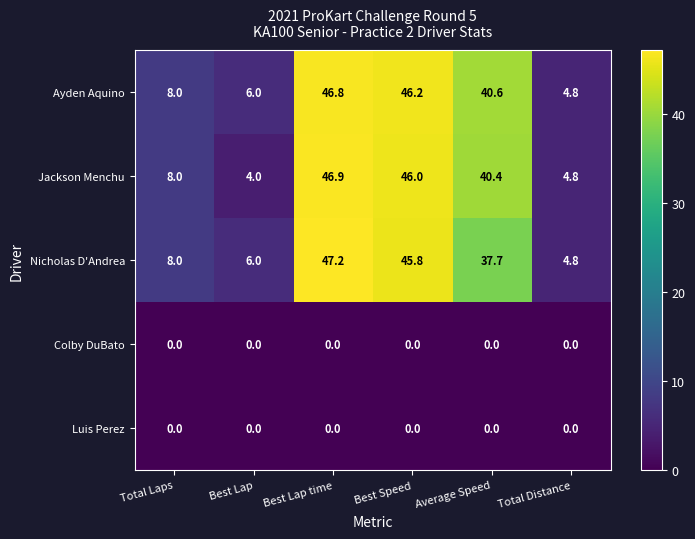

What is the difference between the maximum and minimum values in the Ayden Aquino series?

42.0